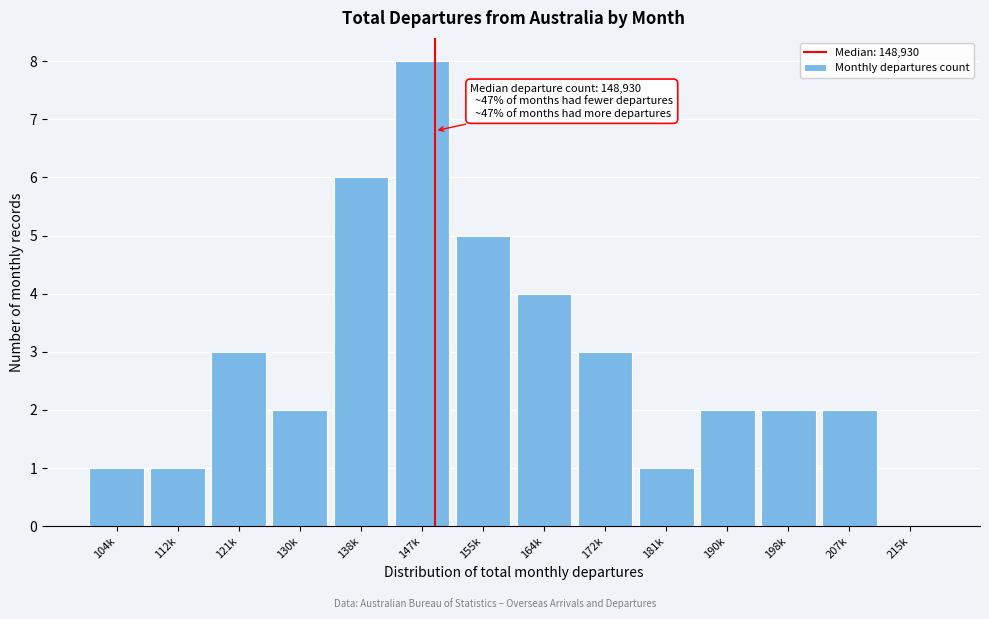

Reading right to left, extract all data points from this chart.

215k=0	207k=2	198k=2	190k=2	181k=1	172k=3	164k=4	155k=5	147k=8	138k=6	130k=2	121k=3	112k=1	104k=1